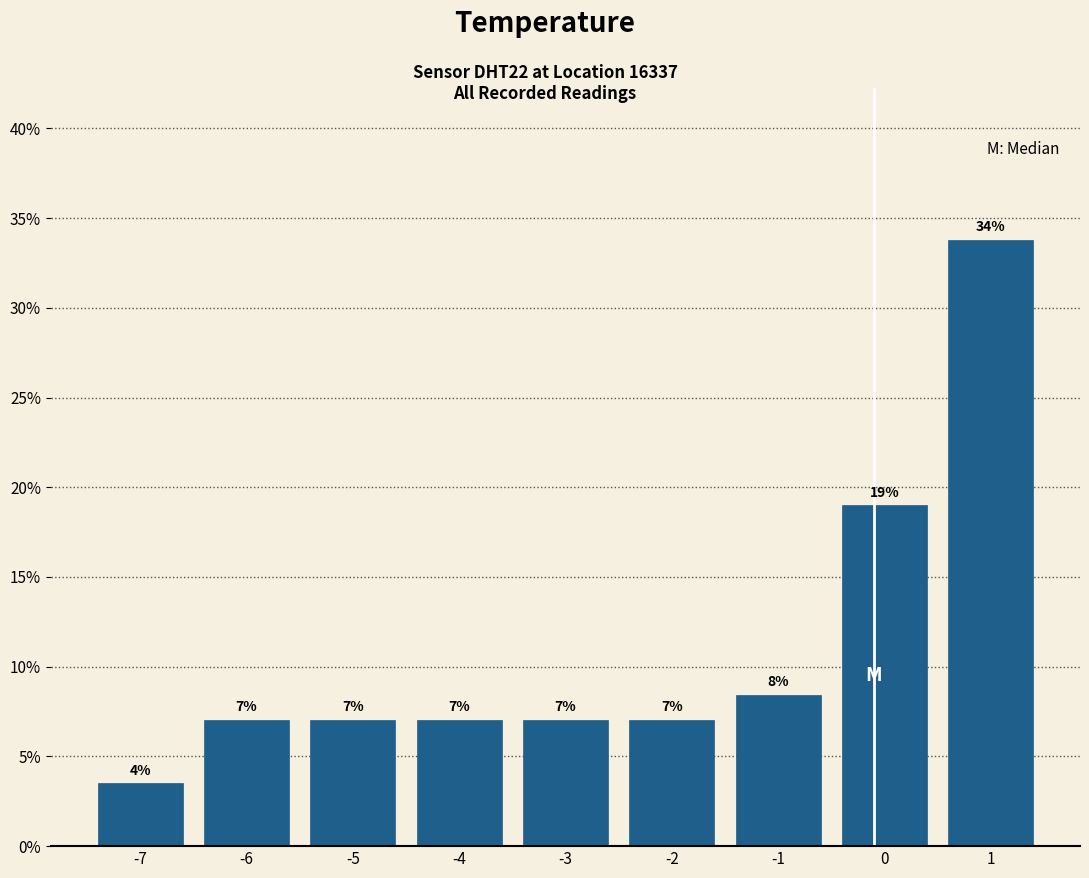

Over which range of the x-axis is the bar tallest?

0.5 to 1.5